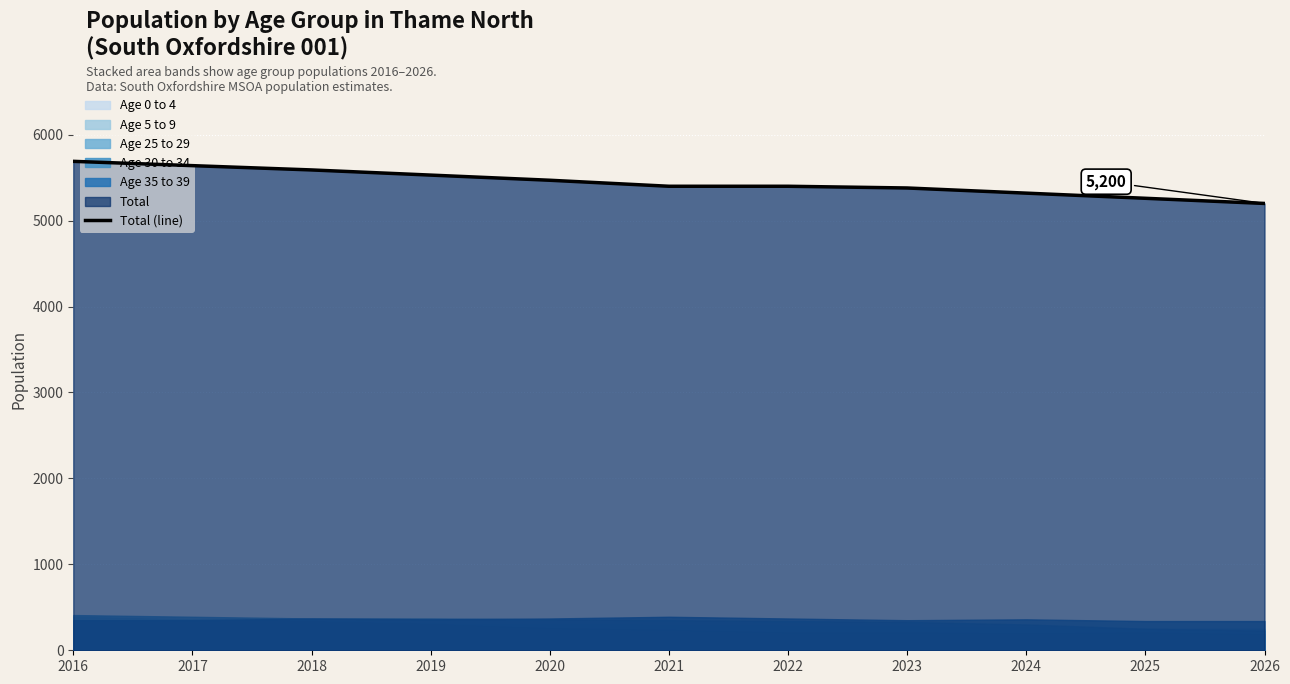

Count the number of values greater than 5400.

5